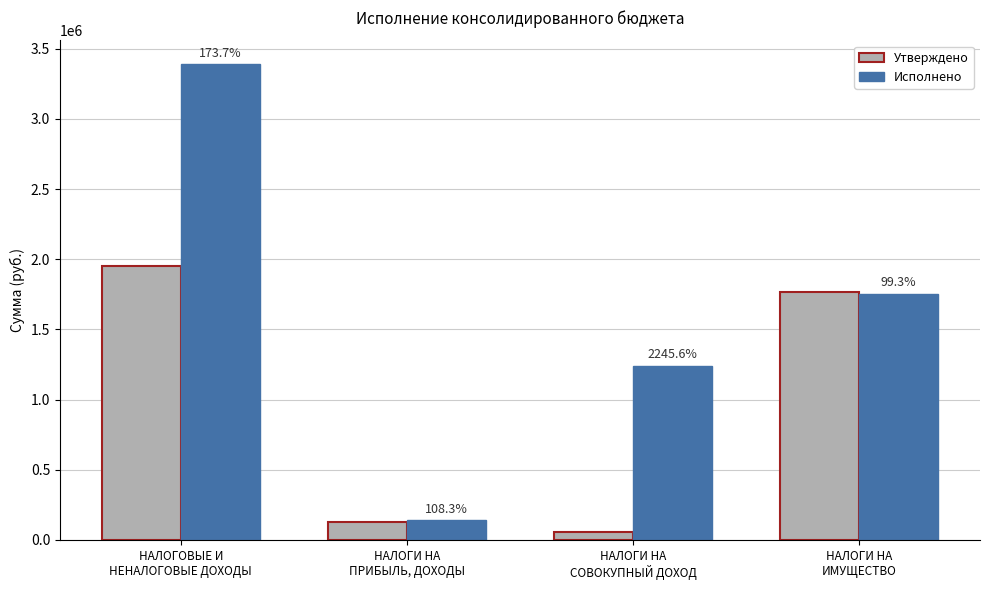

At which label does Исполнено first exceed 1755924?

НАЛОГОВЫЕ И
НЕНАЛОГОВЫЕ ДОХОДЫ